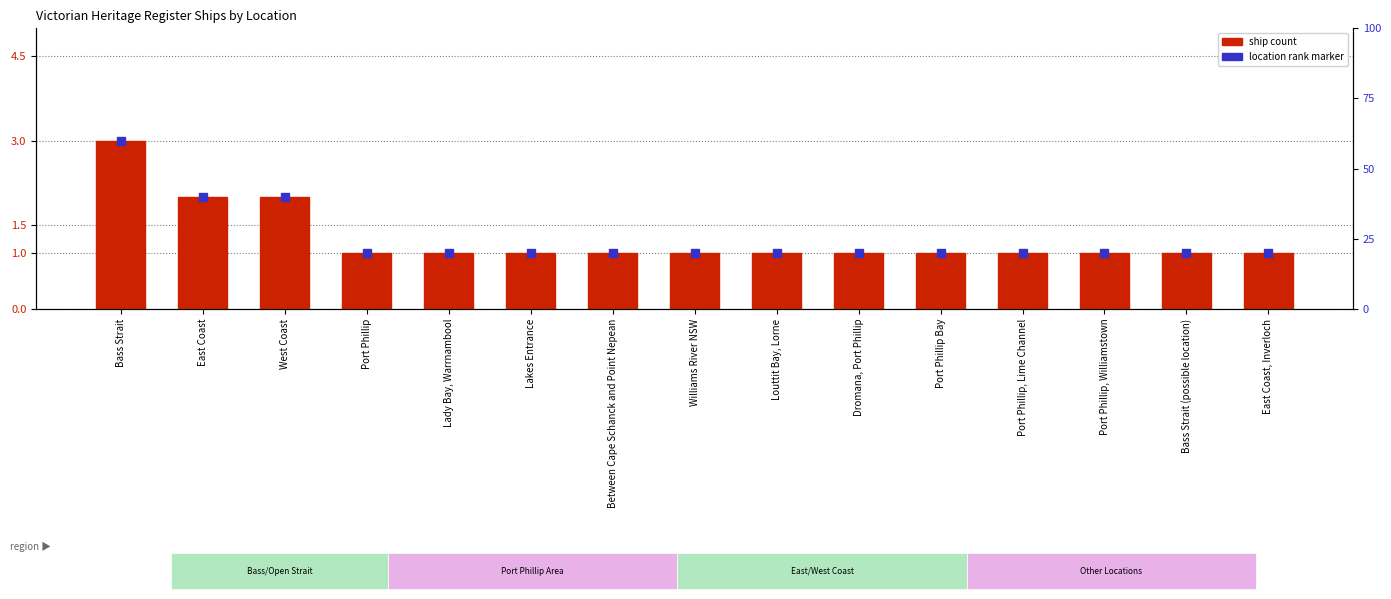

How many series are shown in this chart?

1